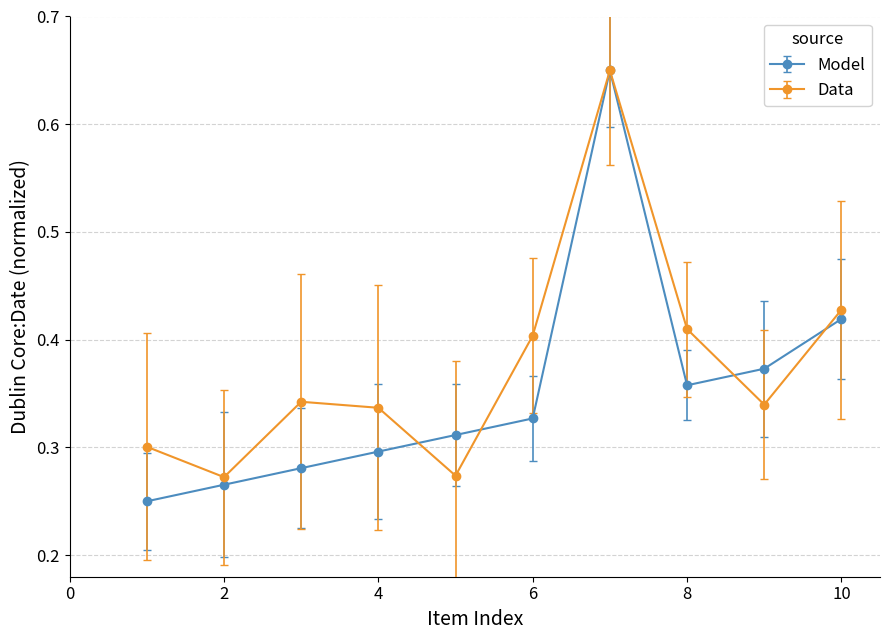

True or false: Data and Model cross at least once.

True